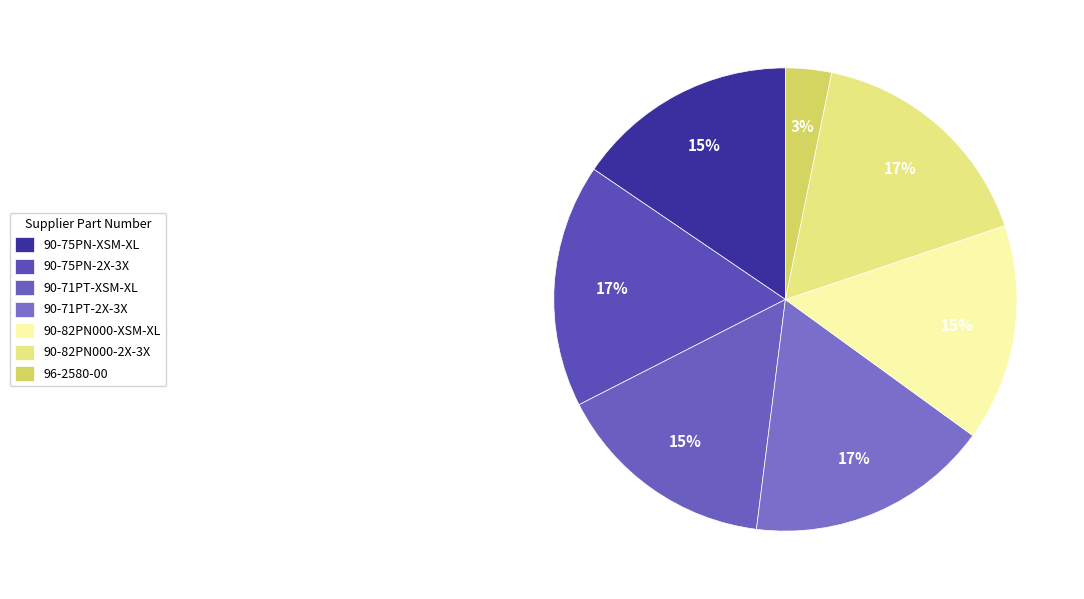

Which category has the smallest portion of the pie?

96-2580-00